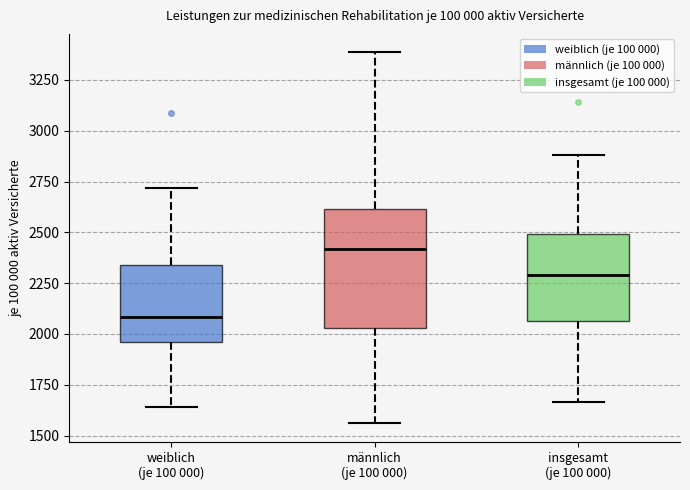

Which box has the highest median line?

männlich (je 100 000)